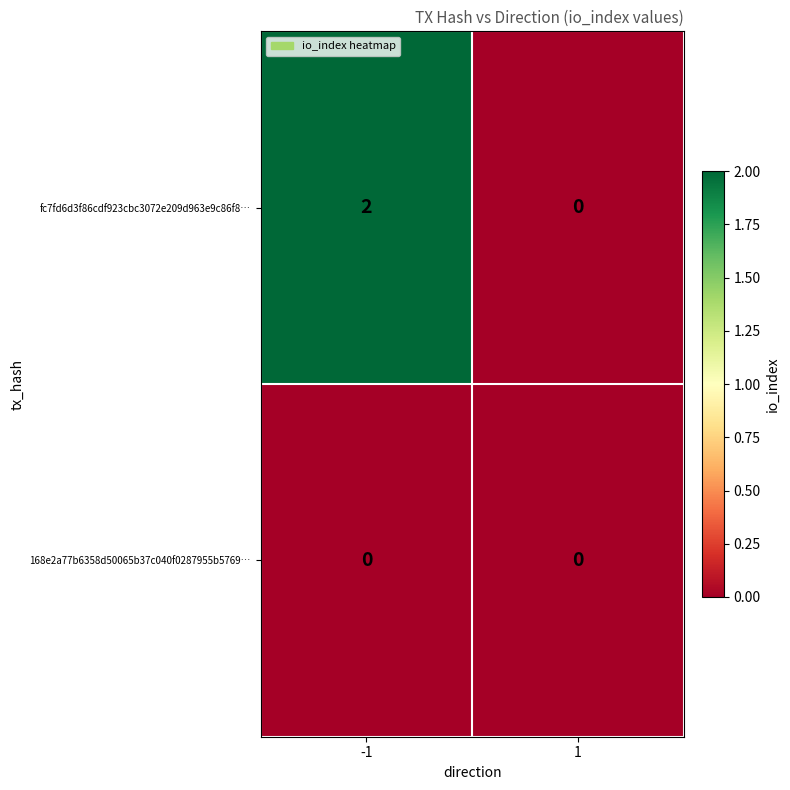

Reading left to right, transcribe all the data shown in this chart.

fc7fd6d3f86cdf923cbc3072e209d963e9c86f8…: -1=2	1=0
168e2a77b6358d50065b37c040f0287955b5769…: -1=0	1=0